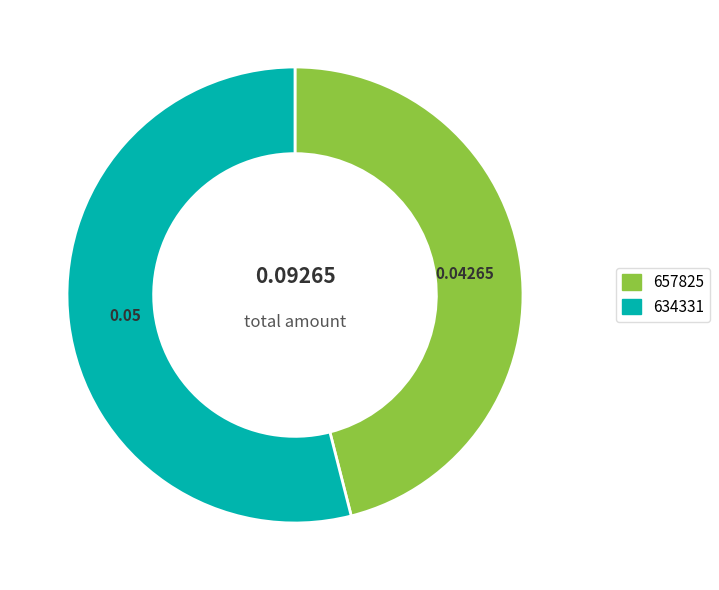

What is the smallest slice in the pie chart?

657825